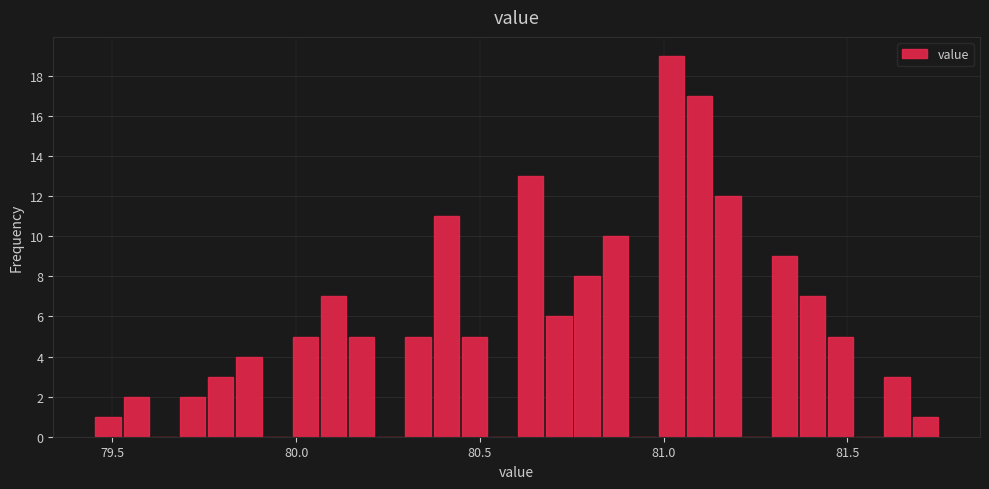

Read against the x-axis, roughly where is the centre of the tallest bar?

81.00